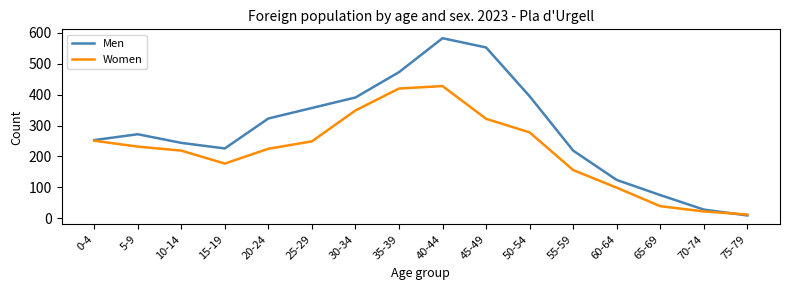

At how many categories does at least one series exceed 144?

12